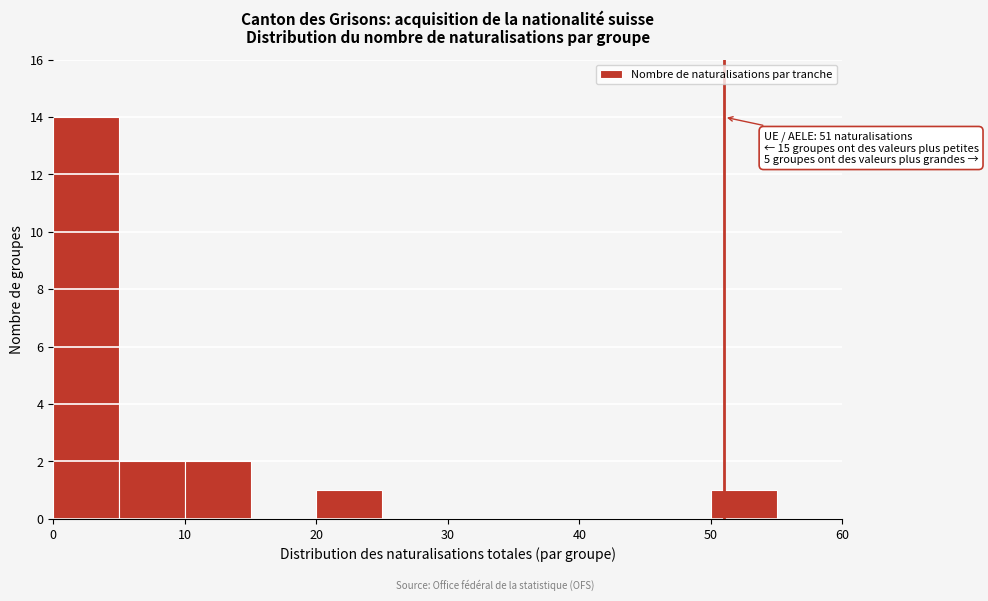

Over which range of the x-axis is the bar tallest?

0 to 5